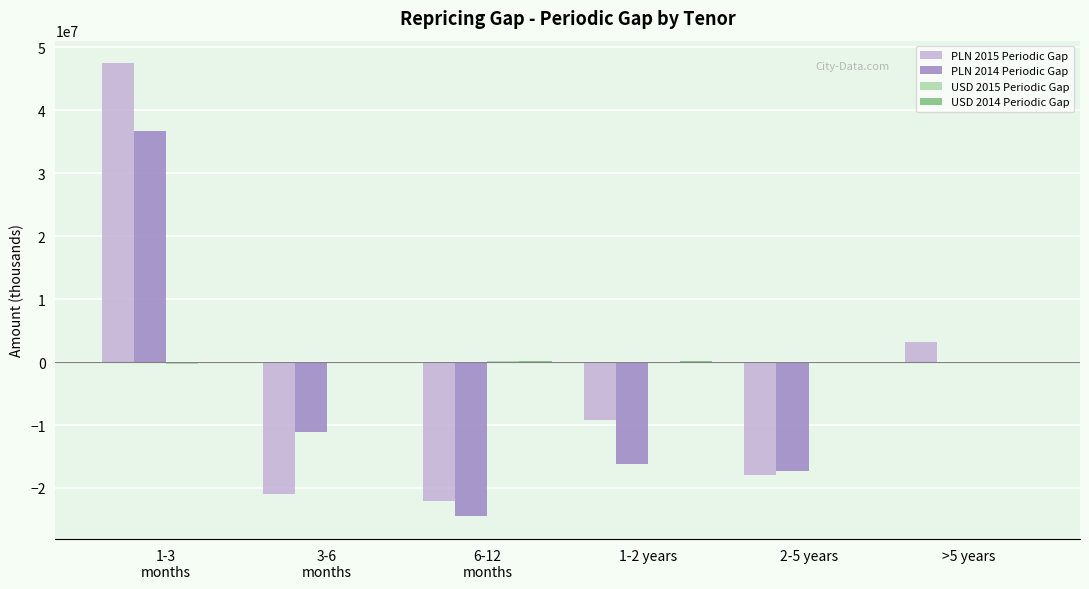

The value of PLN 2015 Periodic Gap at 1-2 years is -9126214. True or false?

True